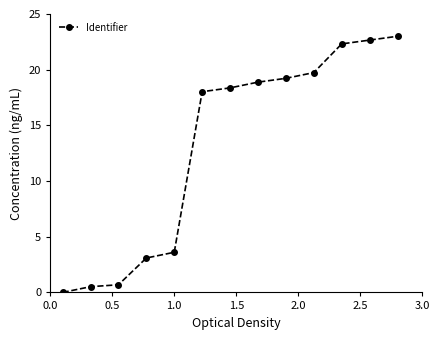

What is the difference between the second highest and minimum values?

22.7